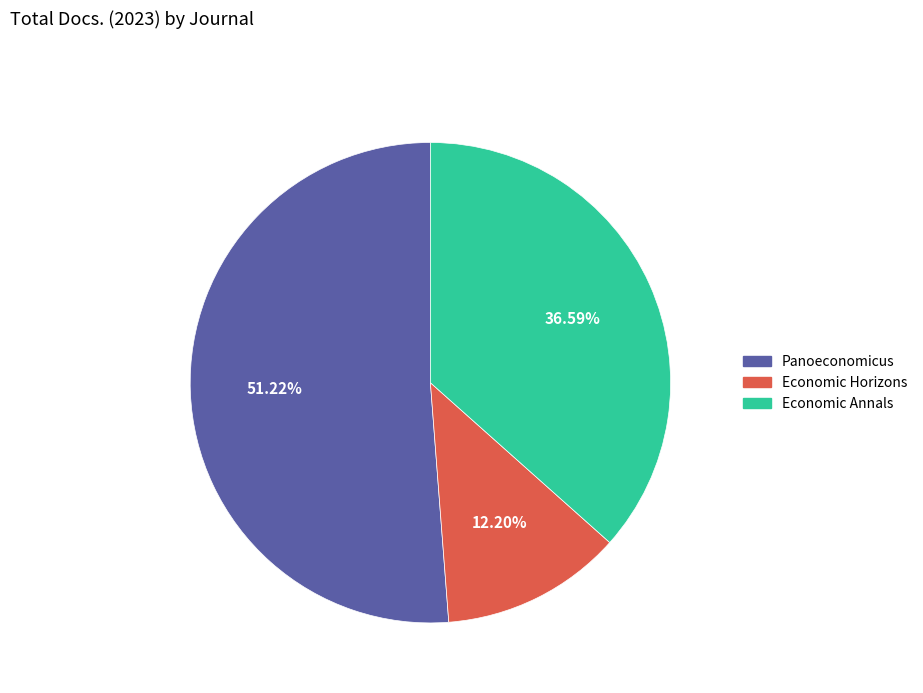

Which category accounts for the majority?

Panoeconomicus